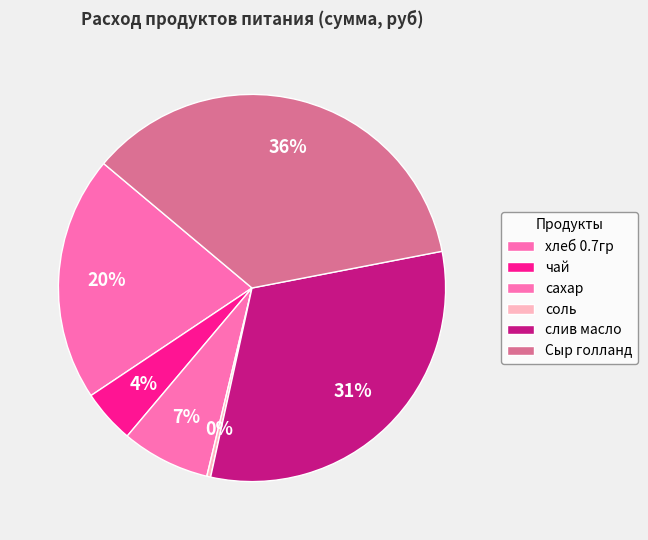

How many slices are in this pie chart?

6